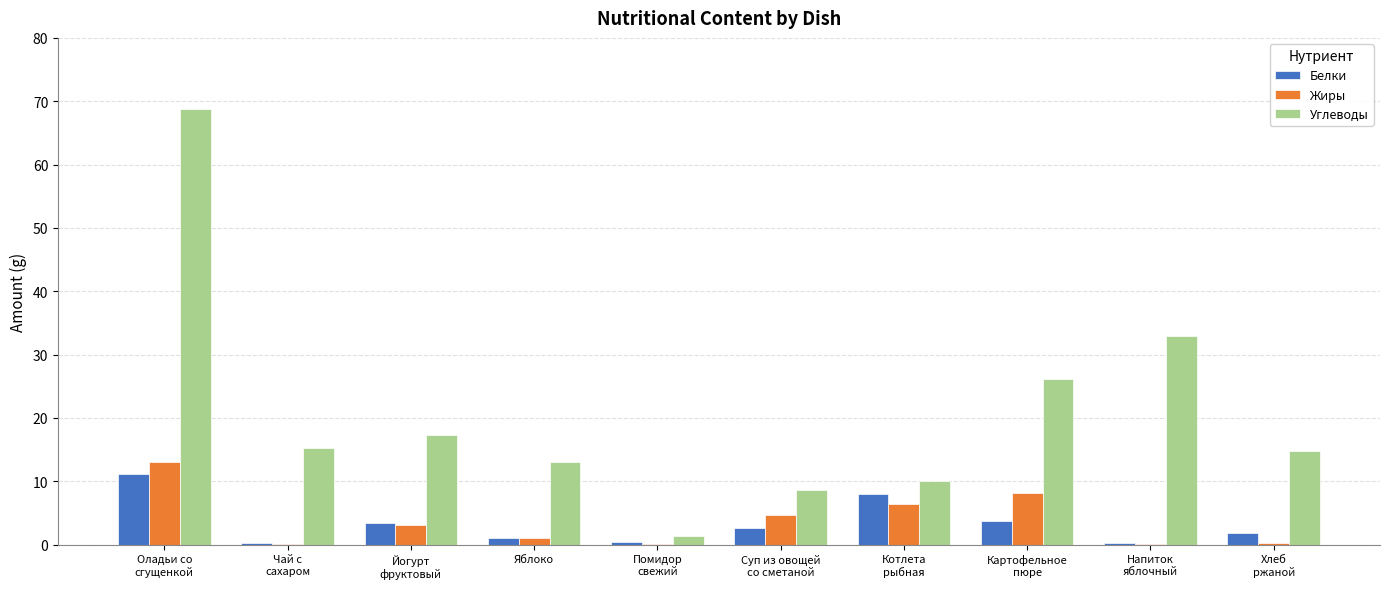

What are all the series names shown in the legend?

Белки, Жиры, Углеводы